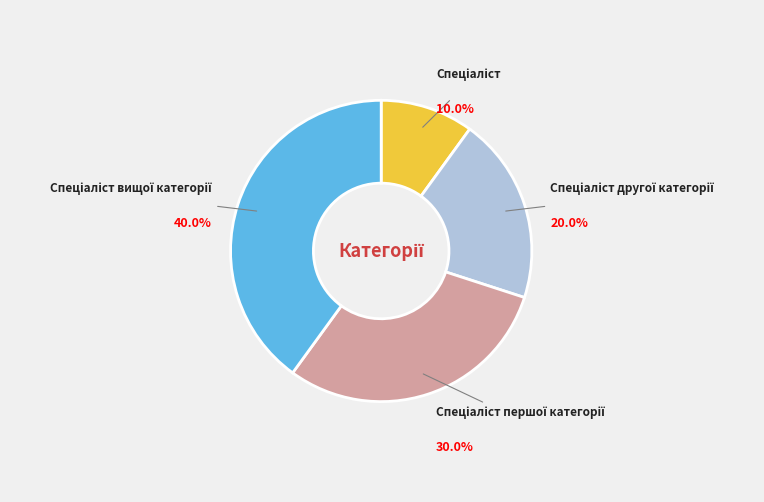

Is there any slice that represents more than half of the pie?

No